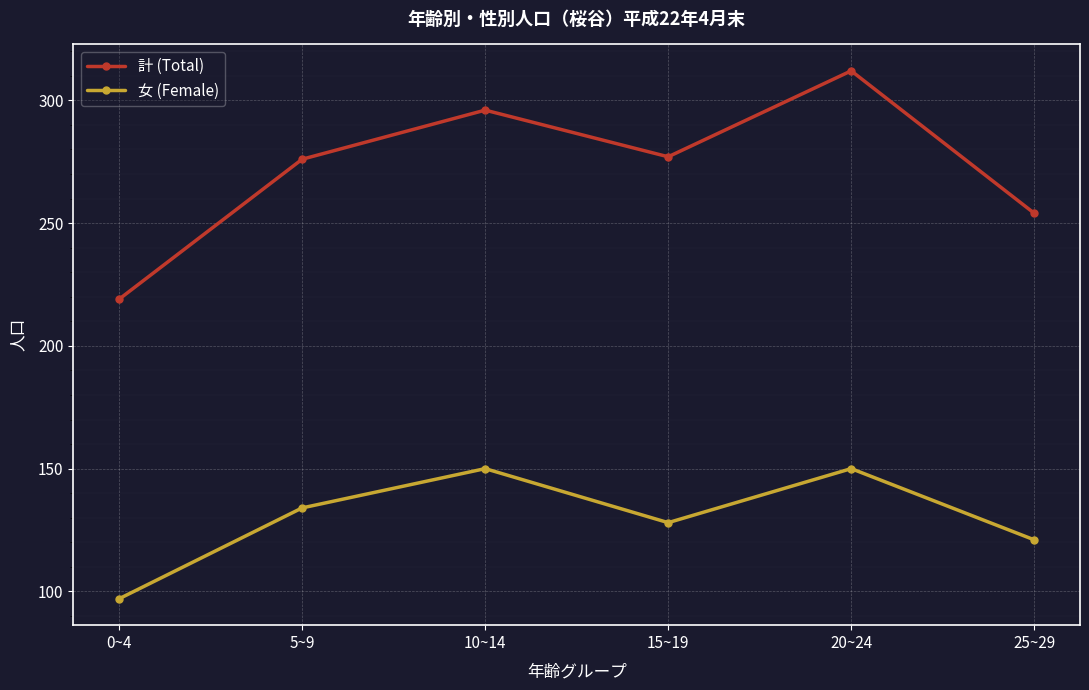

What is the minimum value for 女 (Female)?

97